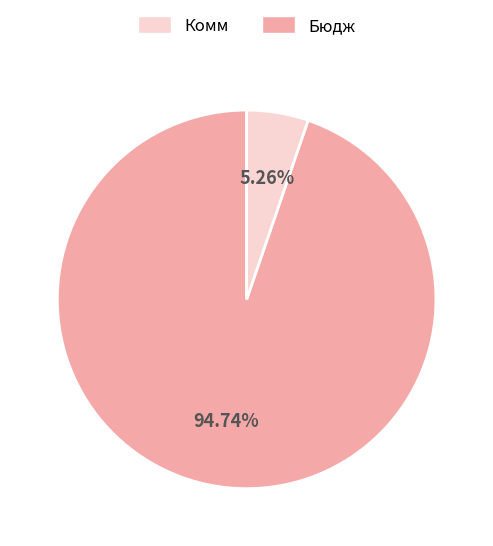

Is there any slice that represents more than half of the pie?

Yes